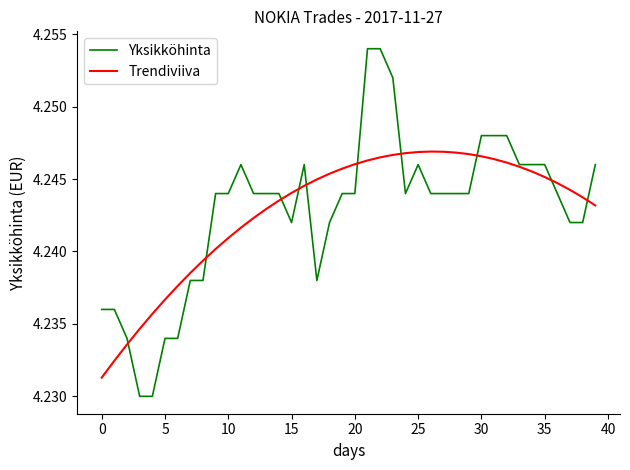

Which series has the largest range (max minus min)?

Yksikköhinta